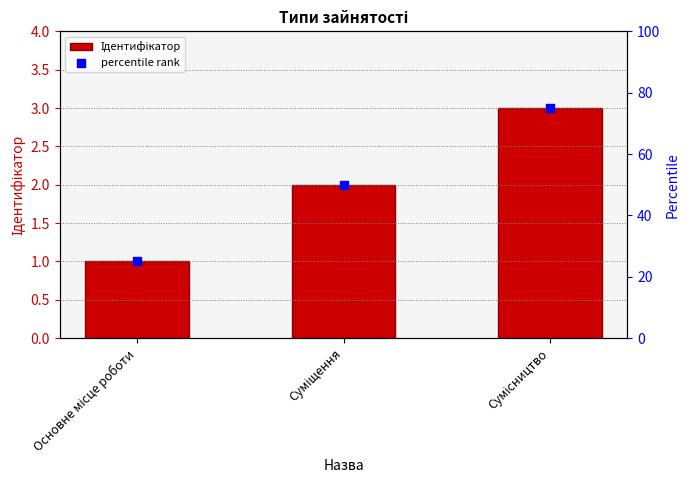

Which series has the widest spread of Y values?

percentile rank